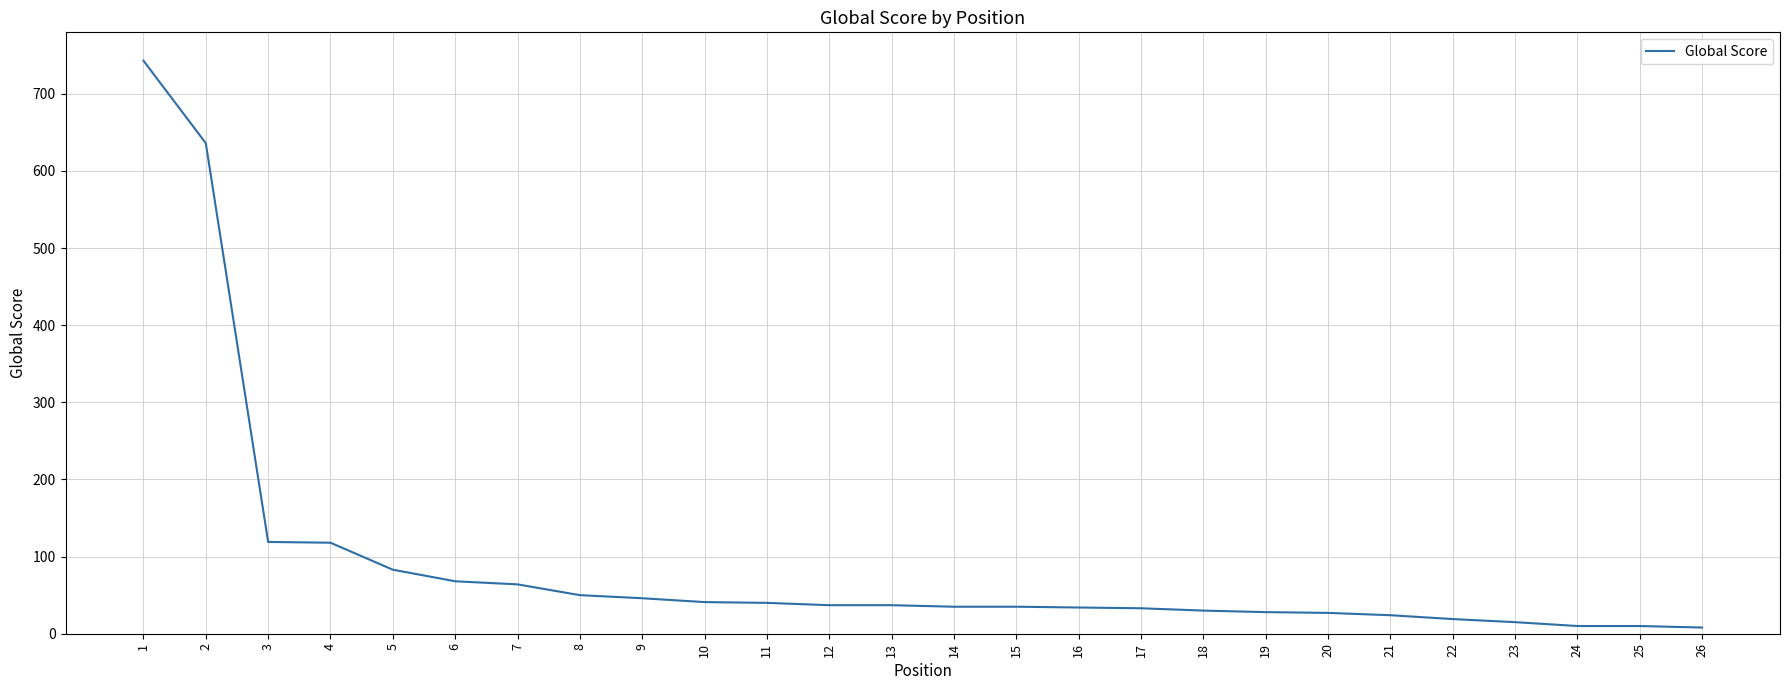

How many distinct data groups are displayed?

1